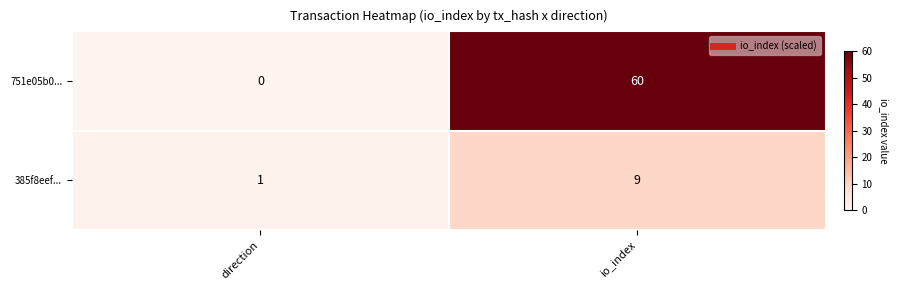

What is the greatest value displayed?

60